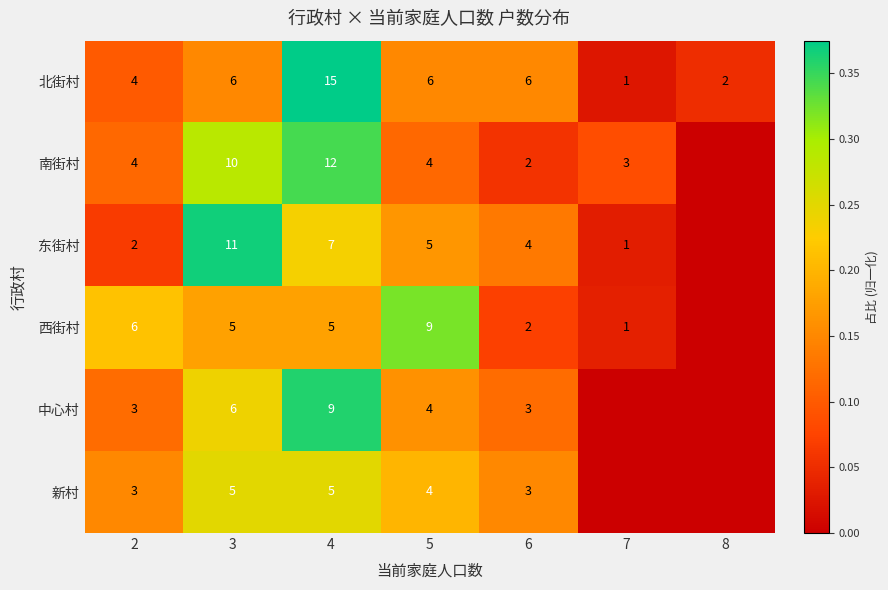

What is the sum of all 北街村 values?

40